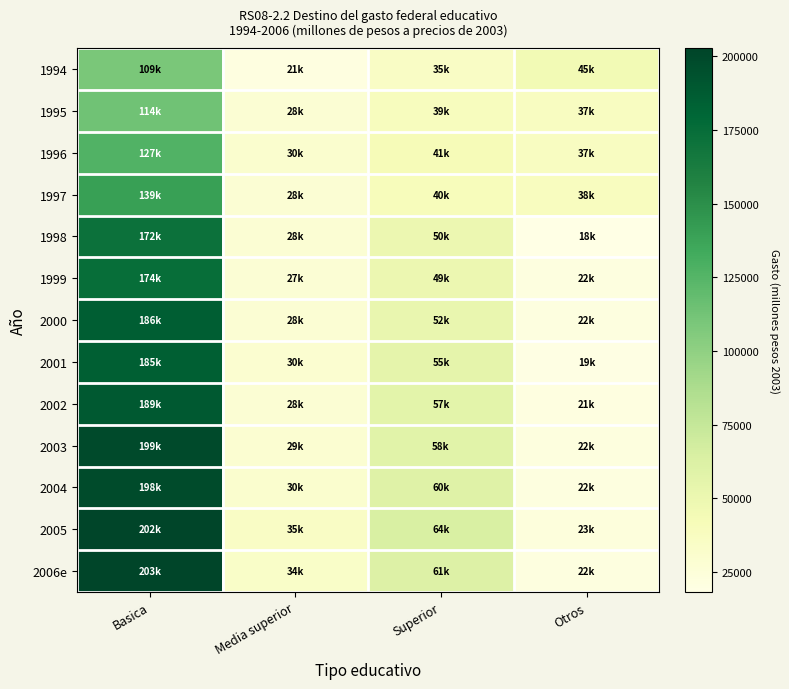

What is the smallest value displayed?

18195.3